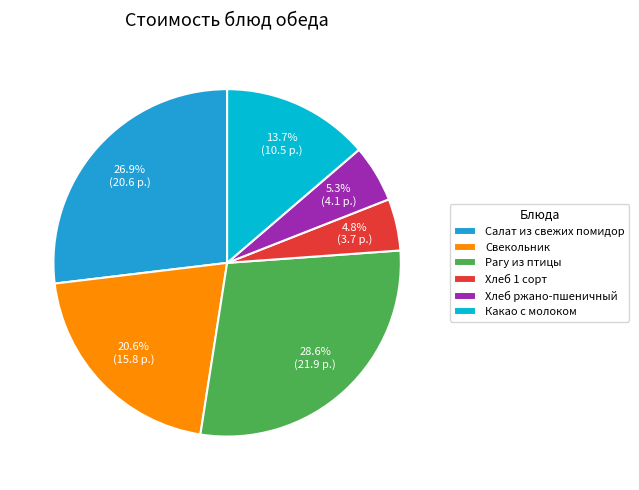

Combined, do Свекольник and Хлеб 1 сорт account for over 50%?

No